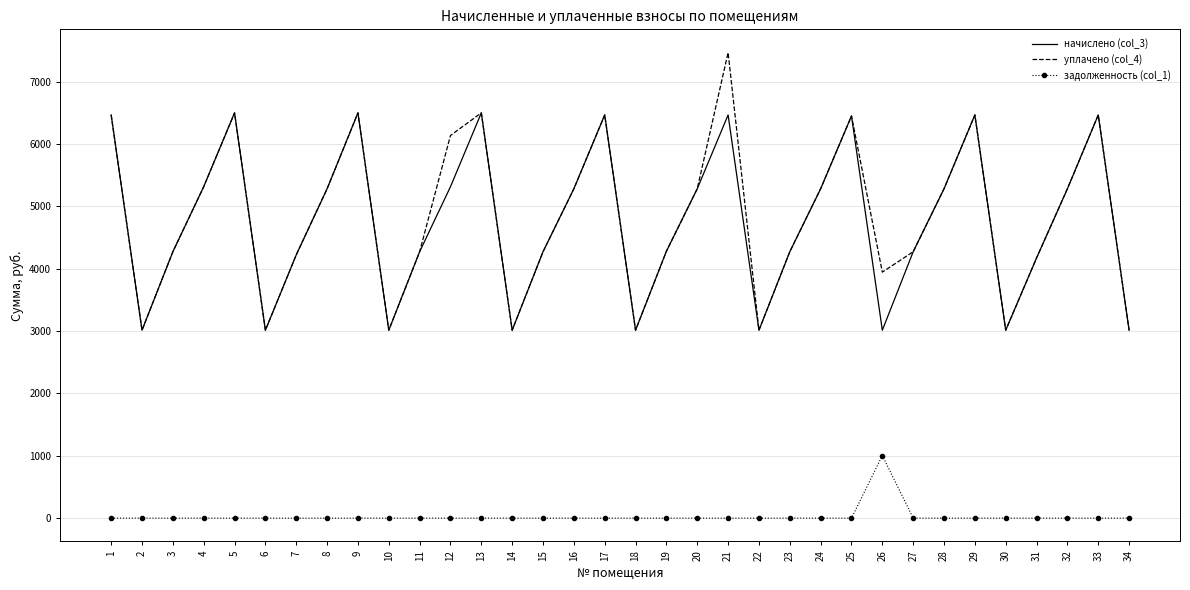

The value of уплачено (col_4) at 13 is 6499.9. True or false?

True